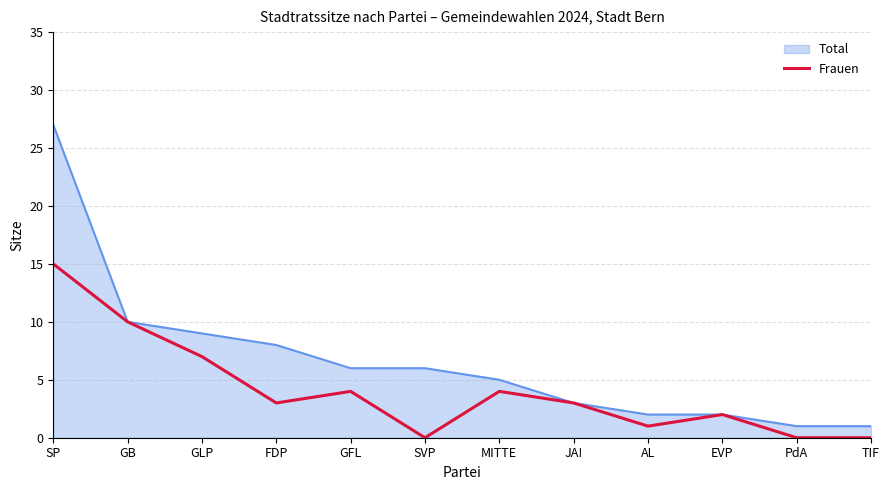

How many lines are shown in the chart?

2